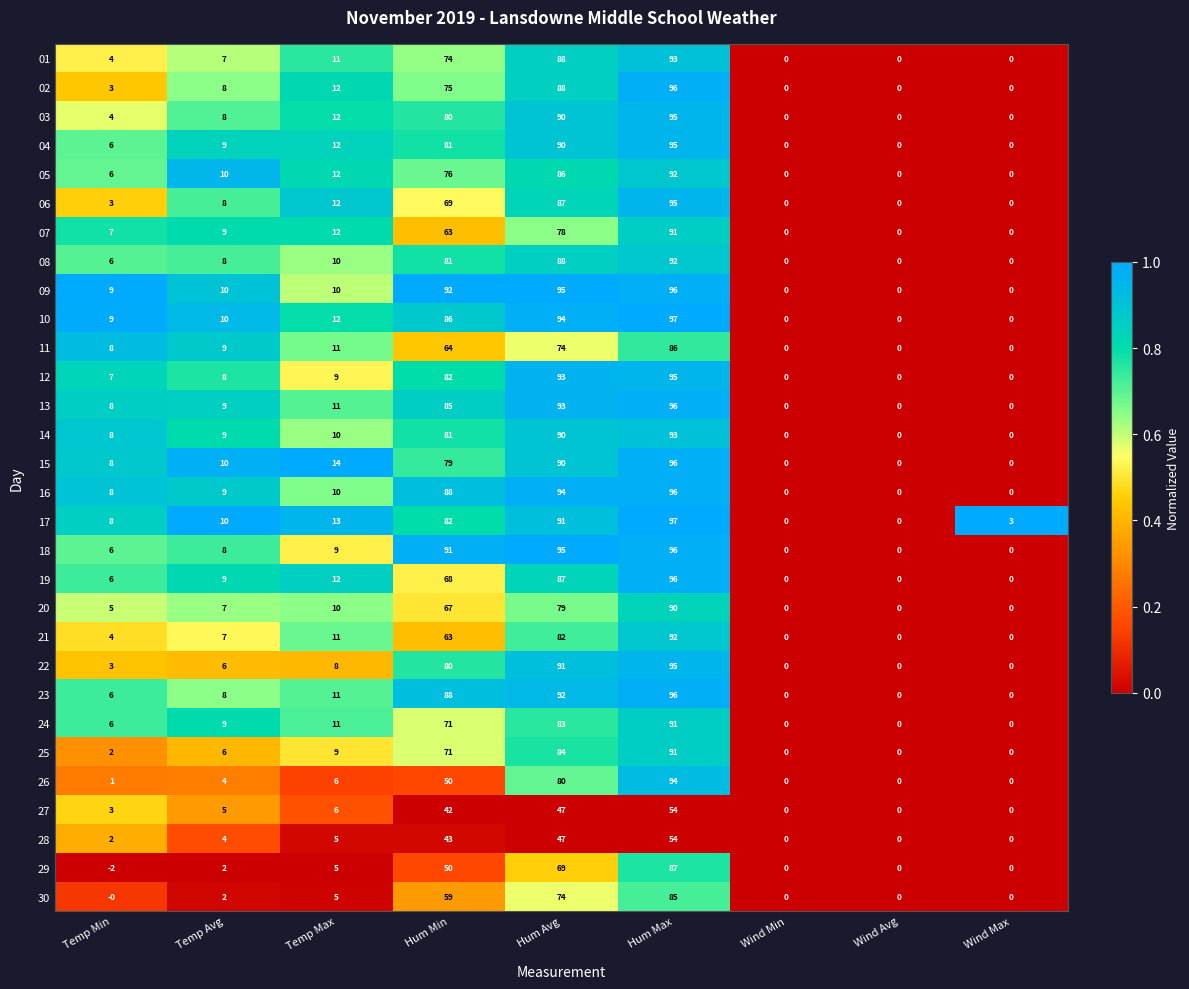

What is the maximum value shown in the chart?

97